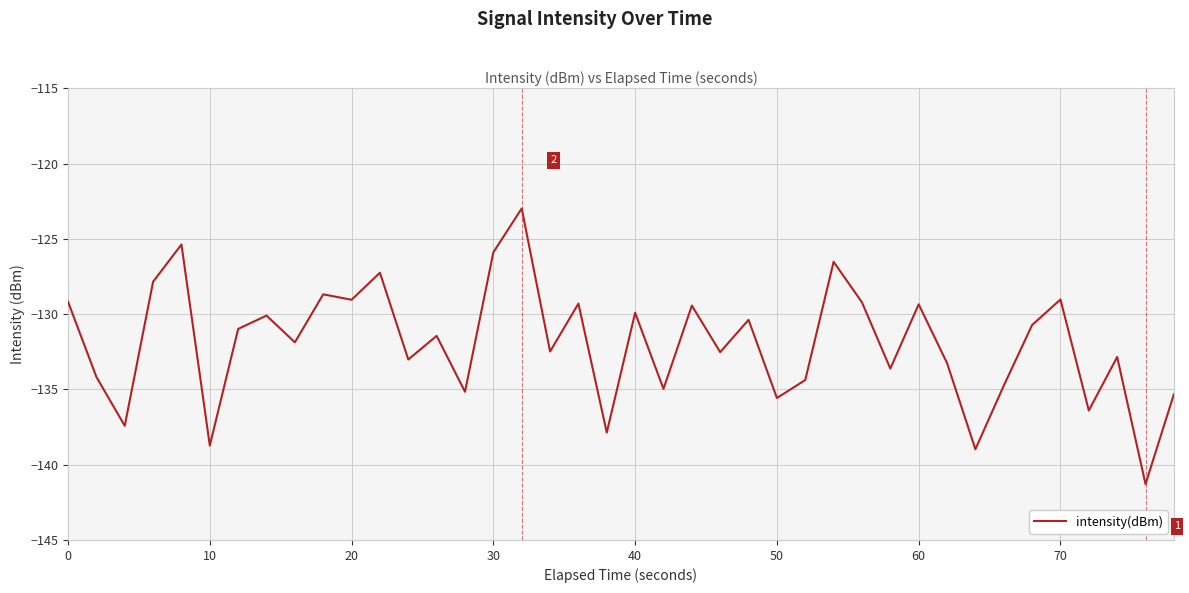

What is the smallest value displayed?

-141.3